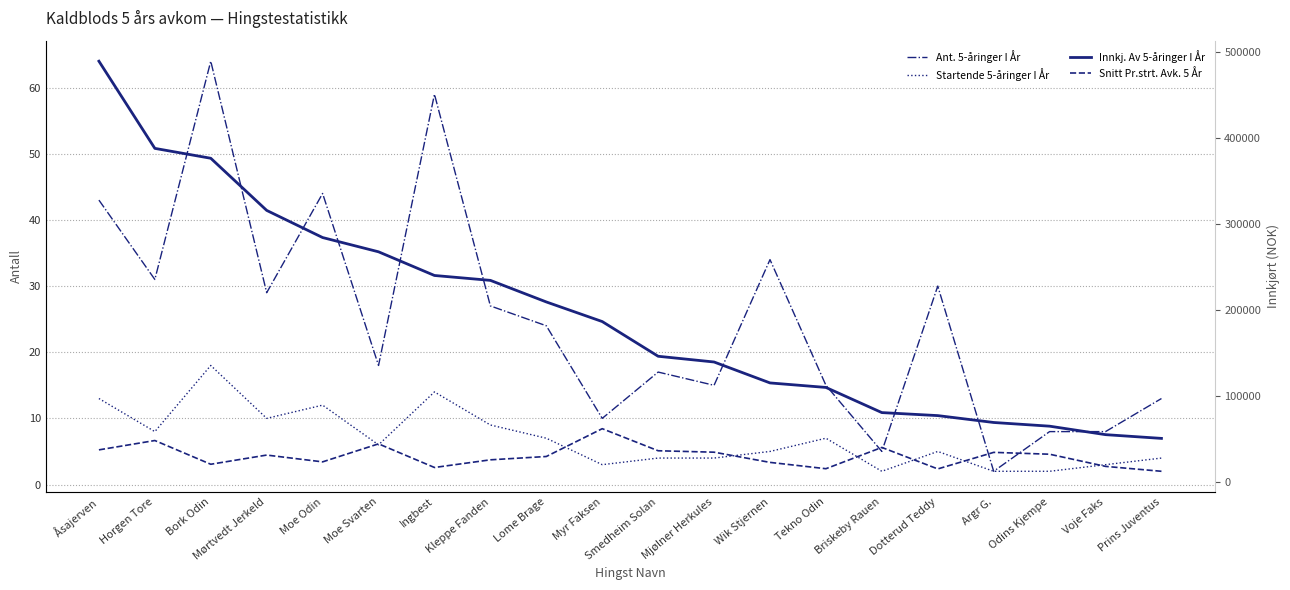

Reading left to right, transcribe all the data shown in this chart.

Ant. 5-åringer I År: Åsajerven=43	Horgen Tore=31	Bork Odin=64	Mørtvedt Jerkeld=29	Moe Odin=44	Moe Svarten=18	Ingbest=59	Kleppe Fanden=27	Lome Brage=24	Myr Faksen=10	Smedheim Solan=17	Mjølner Herkules=15	Wik Stjernen=34	Tekno Odin=15	Briskeby Rauen=5	Dotterud Teddy=30	Argr G.=2	Odins Kjempe=8	Voje Faks=8	Prins Juventus=13
Startende 5-åringer I År: Åsajerven=13	Horgen Tore=8	Bork Odin=18	Mørtvedt Jerkeld=10	Moe Odin=12	Moe Svarten=6	Ingbest=14	Kleppe Fanden=9	Lome Brage=7	Myr Faksen=3	Smedheim Solan=4	Mjølner Herkules=4	Wik Stjernen=5	Tekno Odin=7	Briskeby Rauen=2	Dotterud Teddy=5	Argr G.=2	Odins Kjempe=2	Voje Faks=3	Prins Juventus=4
Innkj. Av 5-åringer I År: Åsajerven=489600	Horgen Tore=388220	Bork Odin=376725	Mørtvedt Jerkeld=316099	Moe Odin=284544	Moe Svarten=267954	Ingbest=240432	Kleppe Fanden=234743	Lome Brage=209656	Myr Faksen=186860	Smedheim Solan=146500	Mjølner Herkules=139832	Wik Stjernen=115500	Tekno Odin=110249	Briskeby Rauen=81000	Dotterud Teddy=77500	Argr G.=69500	Odins Kjempe=65204	Voje Faks=55353	Prins Juventus=51000
Snitt Pr.strt. Avk. 5 År: Åsajerven=37662	Horgen Tore=48528	Bork Odin=20929	Mørtvedt Jerkeld=31610	Moe Odin=23712	Moe Svarten=44659	Ingbest=17174	Kleppe Fanden=26083	Lome Brage=29951	Myr Faksen=62287	Smedheim Solan=36625	Mjølner Herkules=34958	Wik Stjernen=23100	Tekno Odin=15750	Briskeby Rauen=40500	Dotterud Teddy=15500	Argr G.=34750	Odins Kjempe=32602	Voje Faks=18451	Prins Juventus=12750